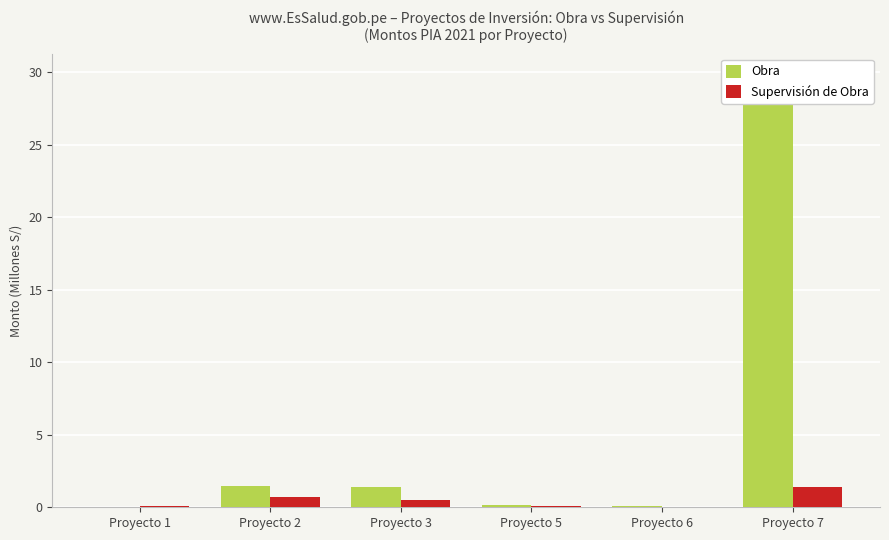

List the series in order of their peak value, lowest first.

Supervisión de Obra, Obra